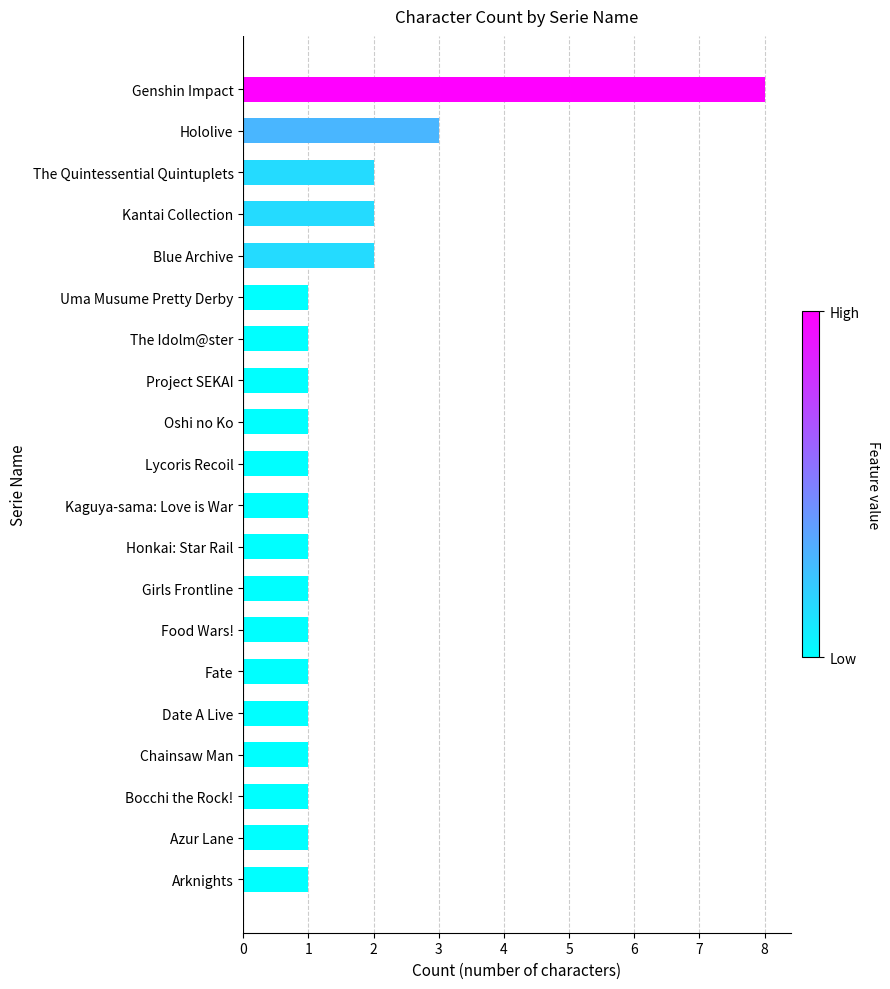

What is the difference between the second highest and second lowest values?

2